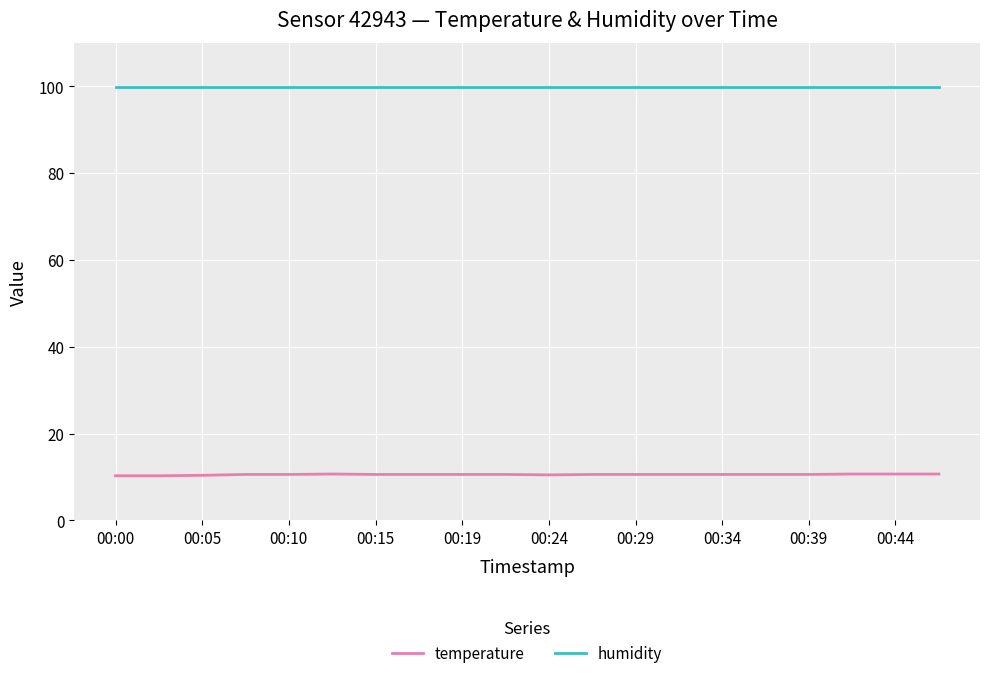

What is the highest value of the humidity series?

99.9